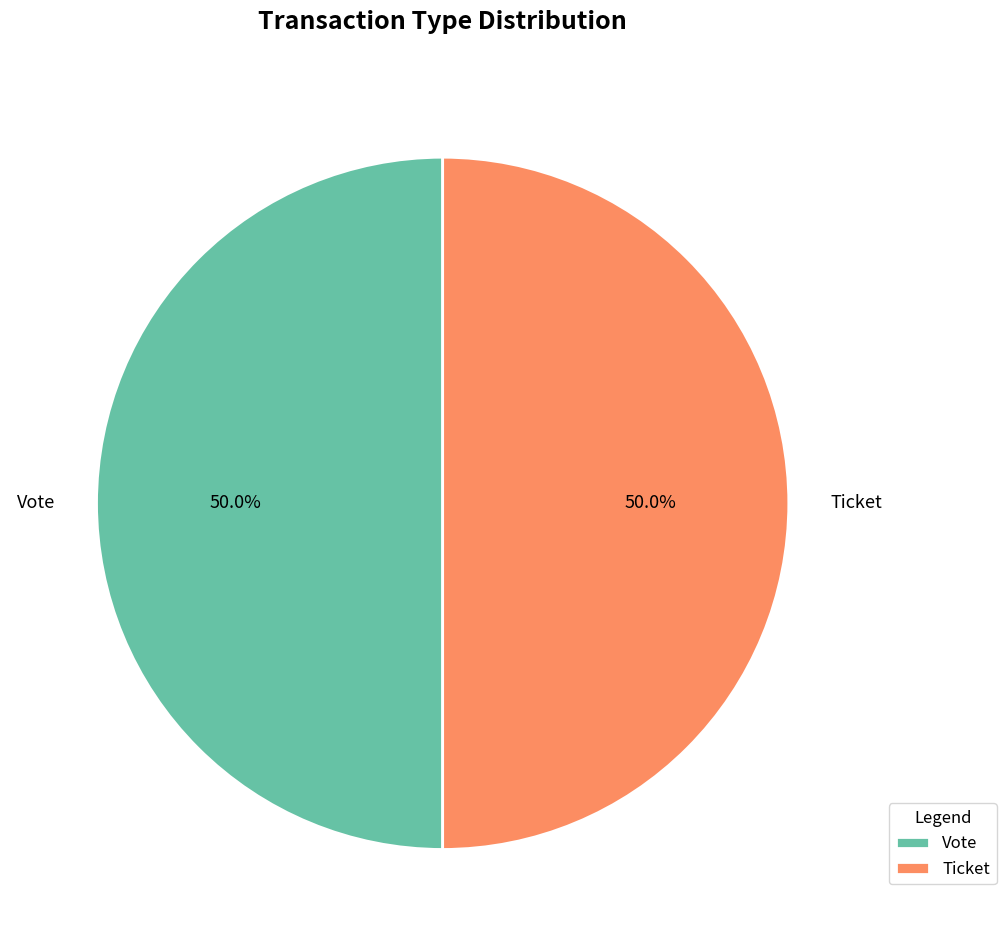

What is the ratio of the value at Ticket to the value at Vote?

1.0